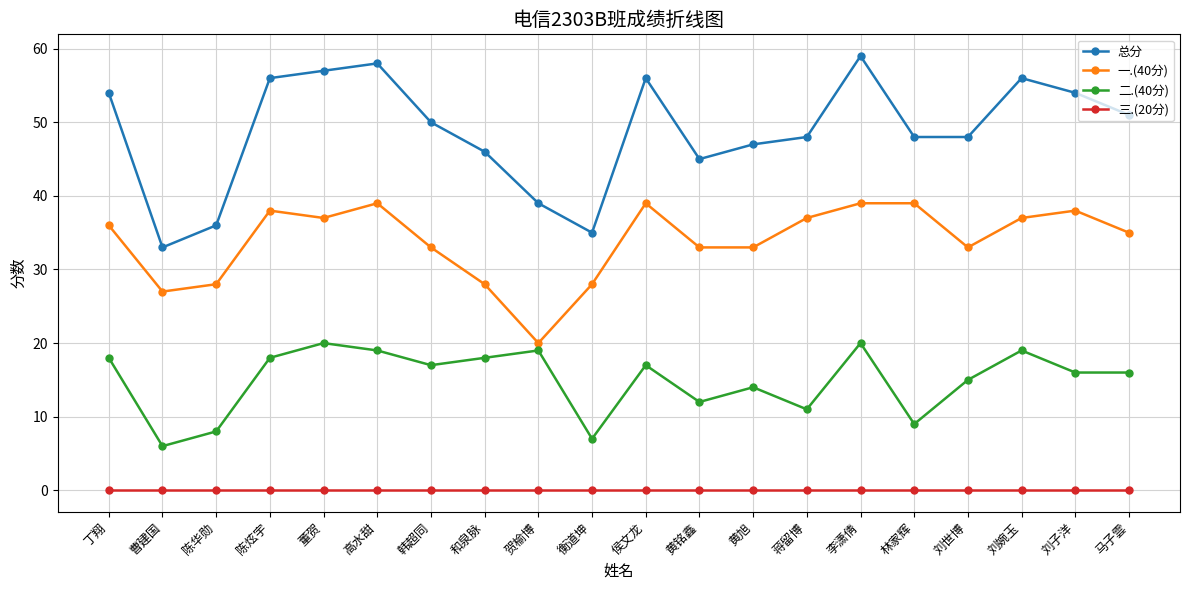

True or false: 二.(40分) and 总分 intersect in this chart.

False